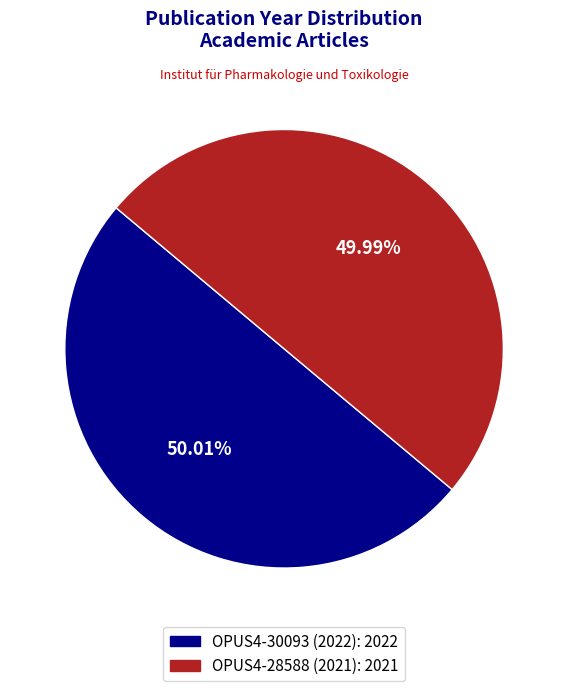

What percentage do OPUS4-30093 (2022) and OPUS4-28588 (2021) together represent?

100.0%